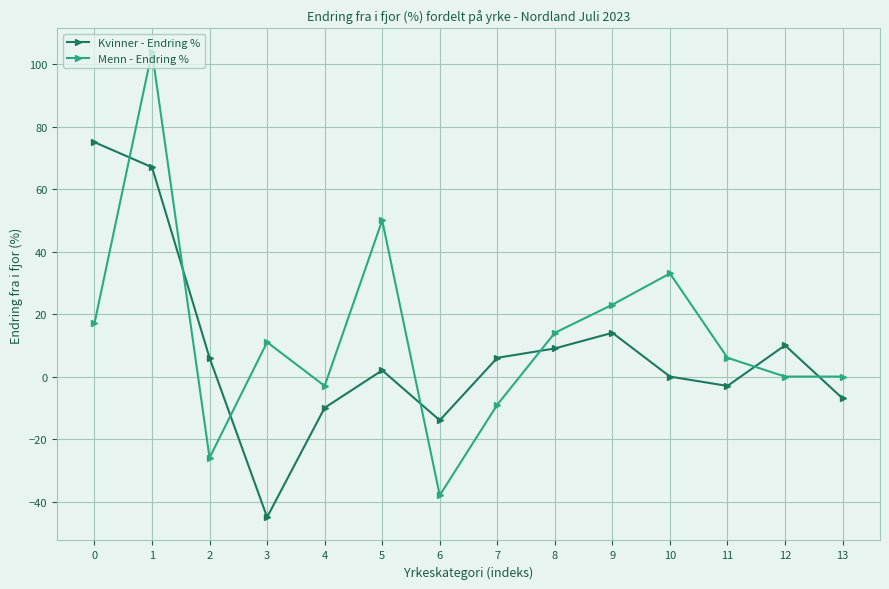

Which series has the largest range (max minus min)?

Menn - Endring %